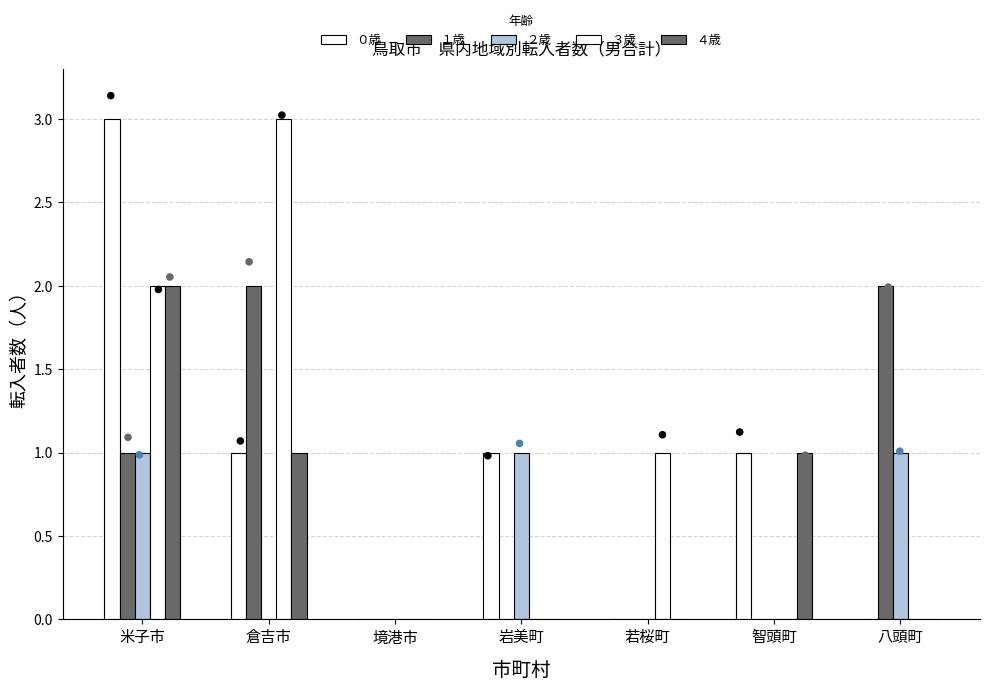

Which series reaches the minimum Y coordinate?

０歳